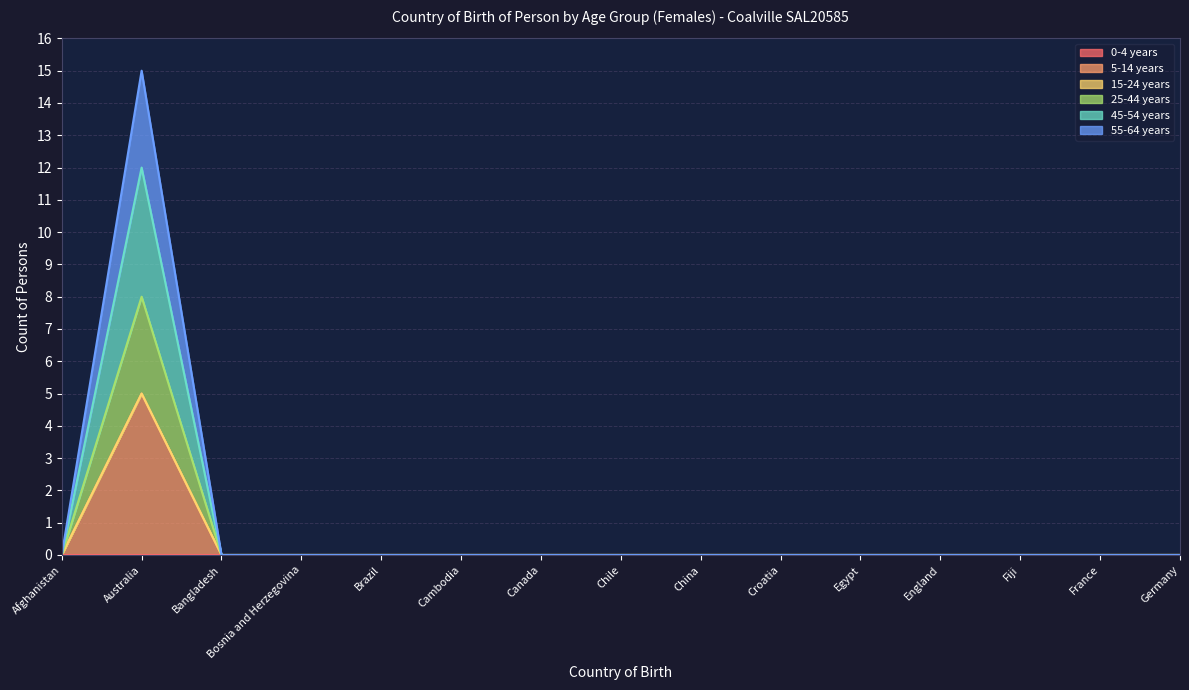

How many categories are shown in the chart?

15